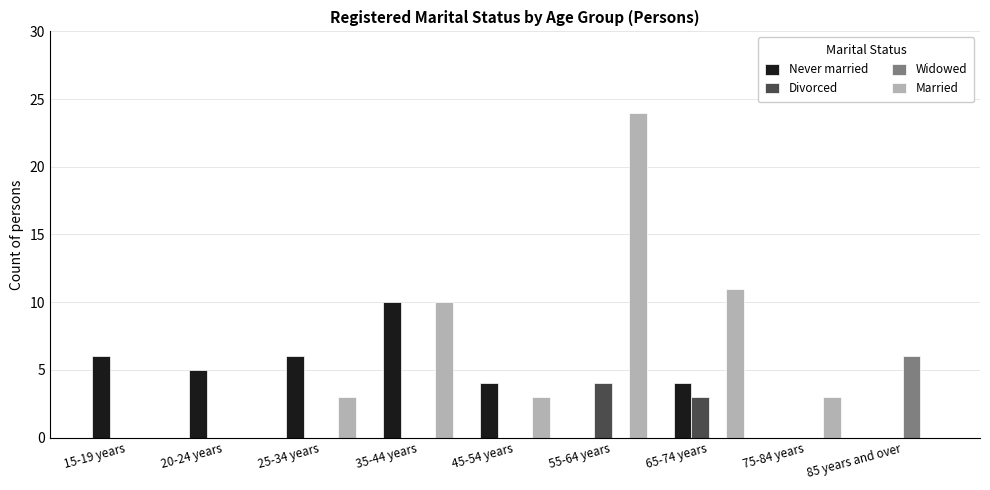

At which category is the sum across all series the highest?

55-64 years